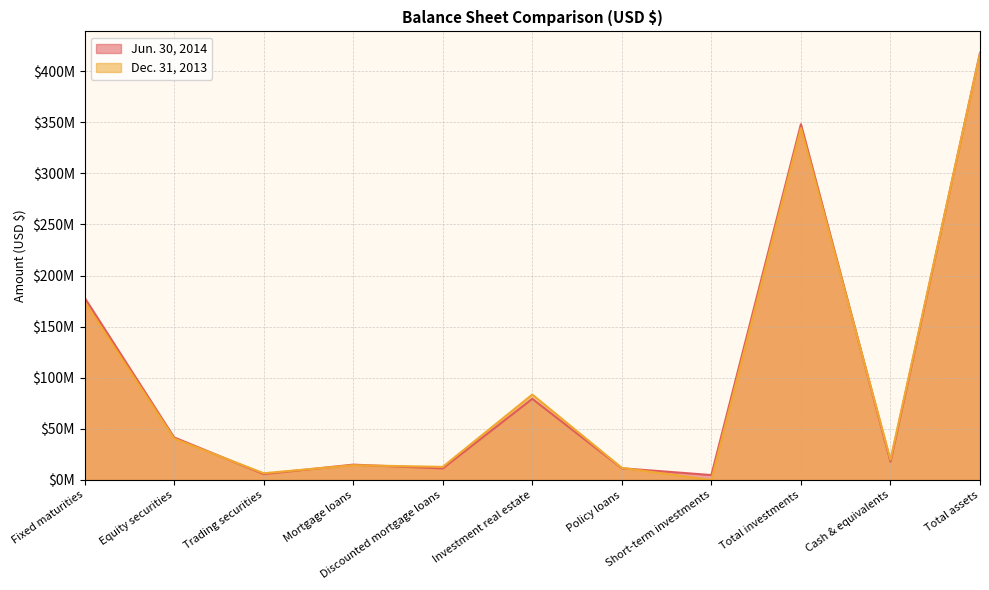

List the series in order of their overall mean, highest first.

Jun. 30, 2014, Dec. 31, 2013